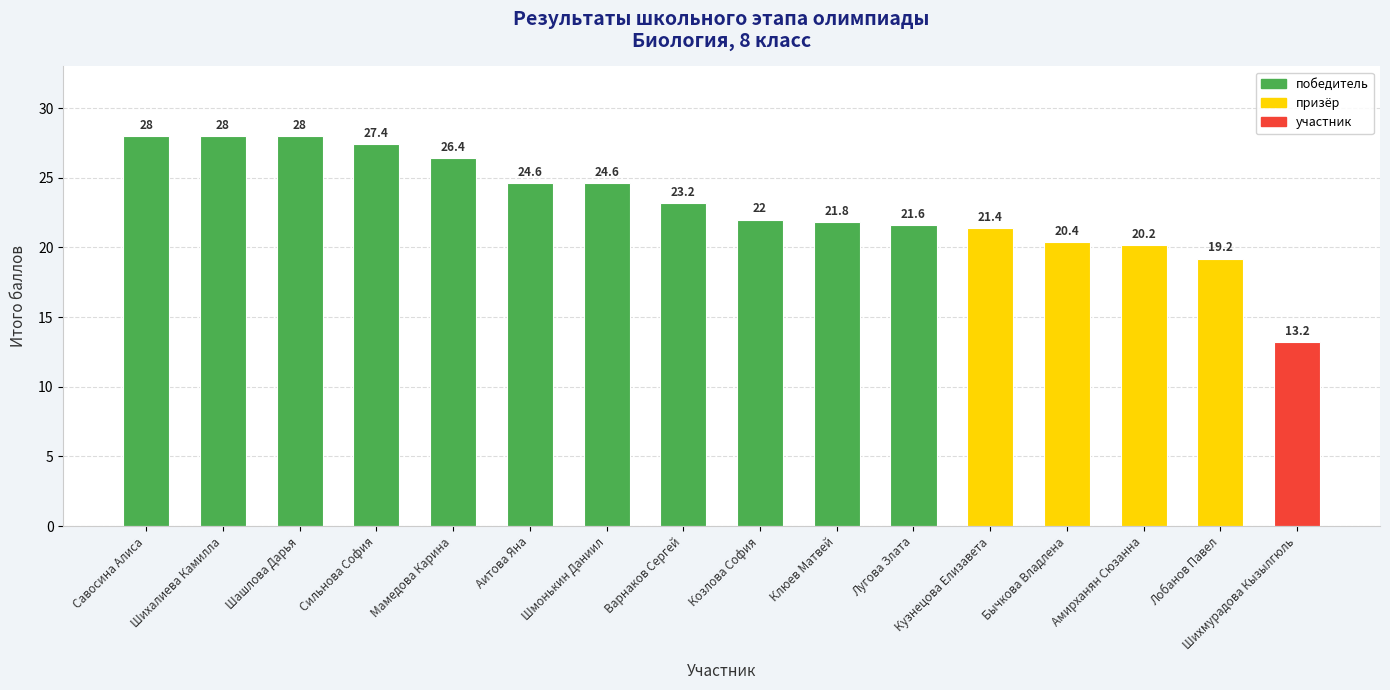

What value does the data have at Савосина Алиса?

28.0